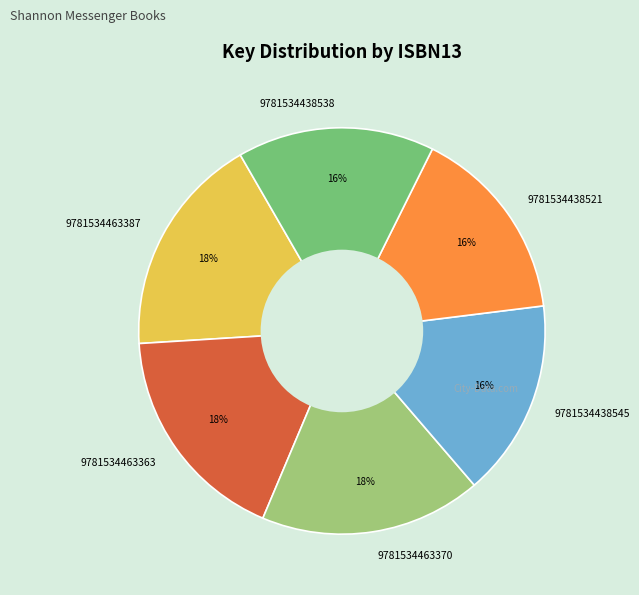

To the nearest percent, what is the difference between the 9781534463363 and 9781534438521 slice percentages?

2%